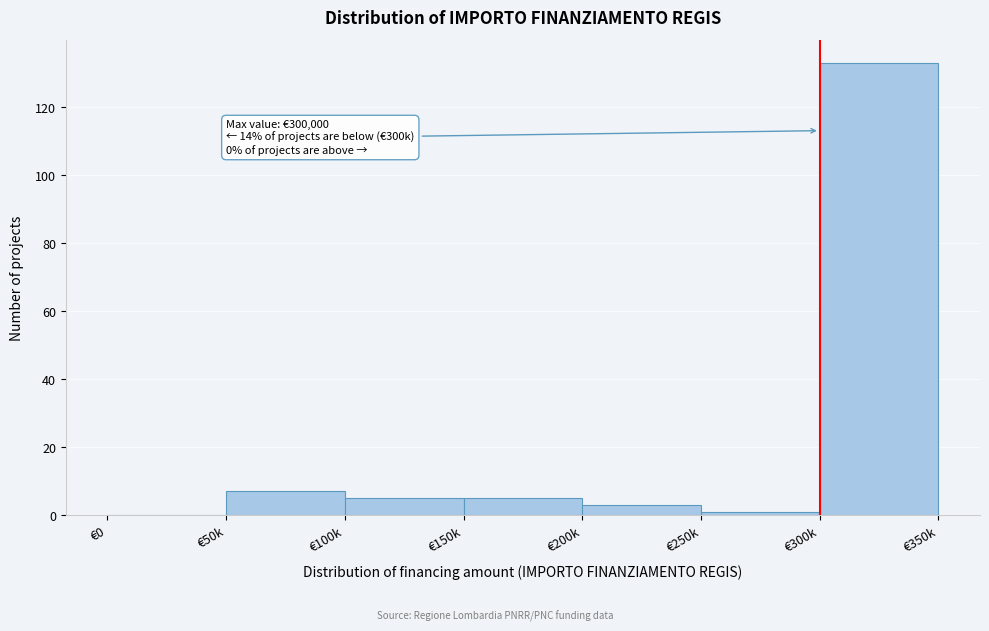

Reading left to right, what are all the values shown in this chart?

€0=0	€50k=7	€100k=5	€150k=5	€200k=3	€250k=1	€300k=133